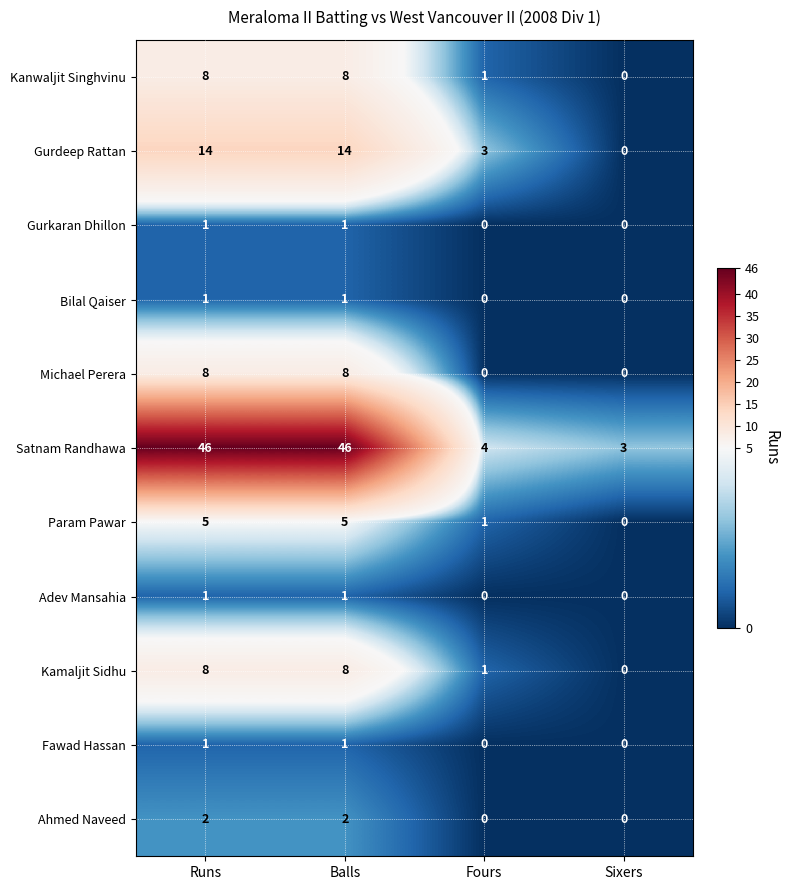

Which series has the largest total across all categories?

Satnam Randhawa